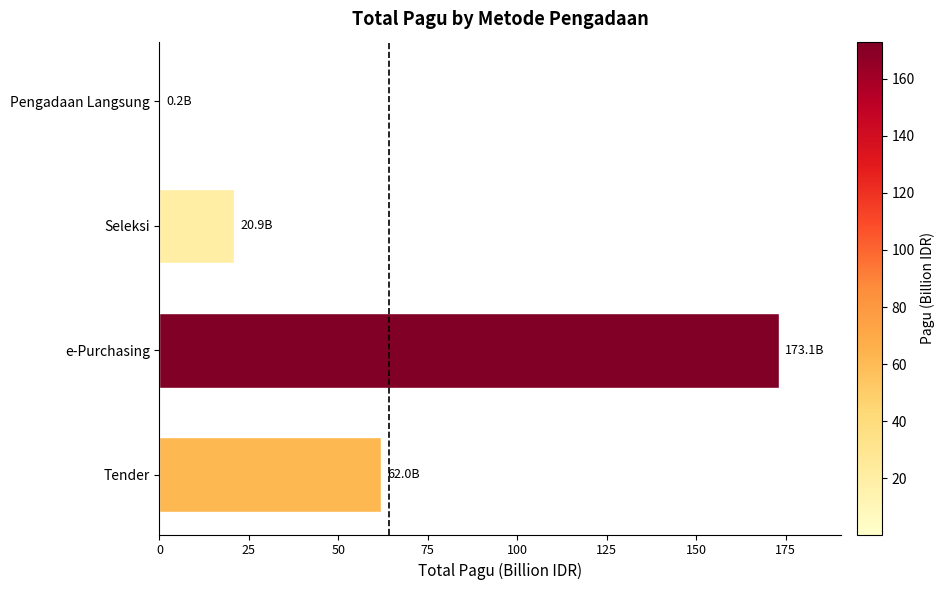

How many data points are above 61?

2